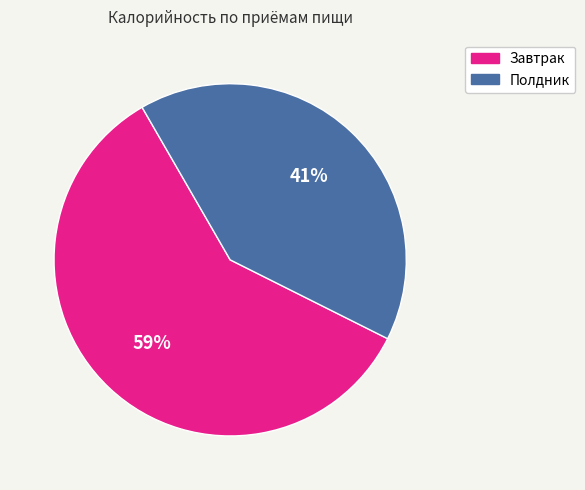

How many segments does this pie chart have?

2